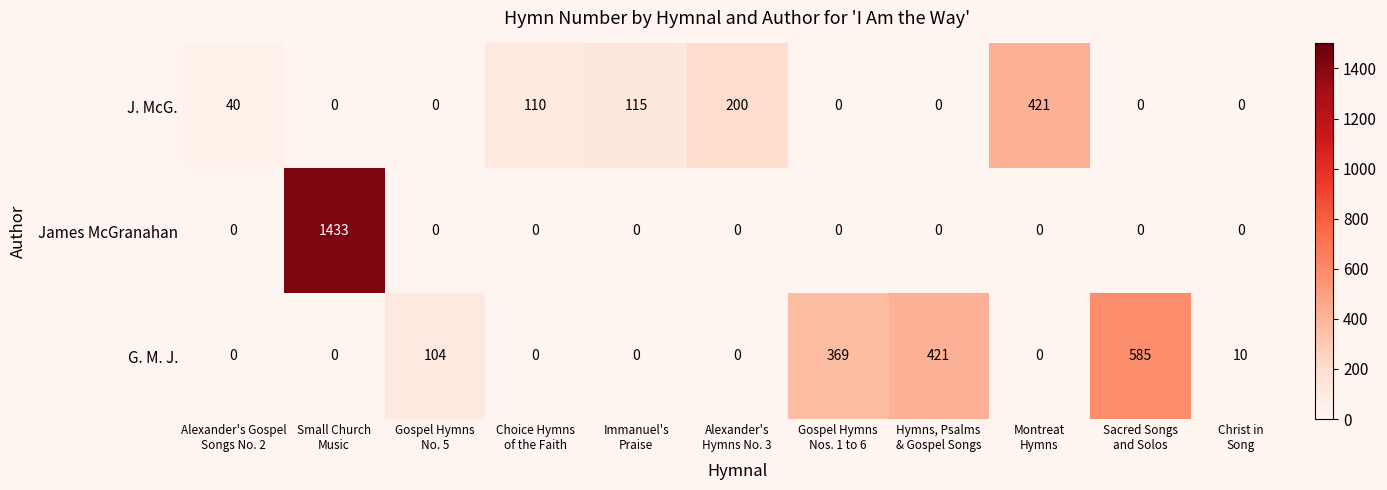

What is the highest value of the James McGranahan series?

1433